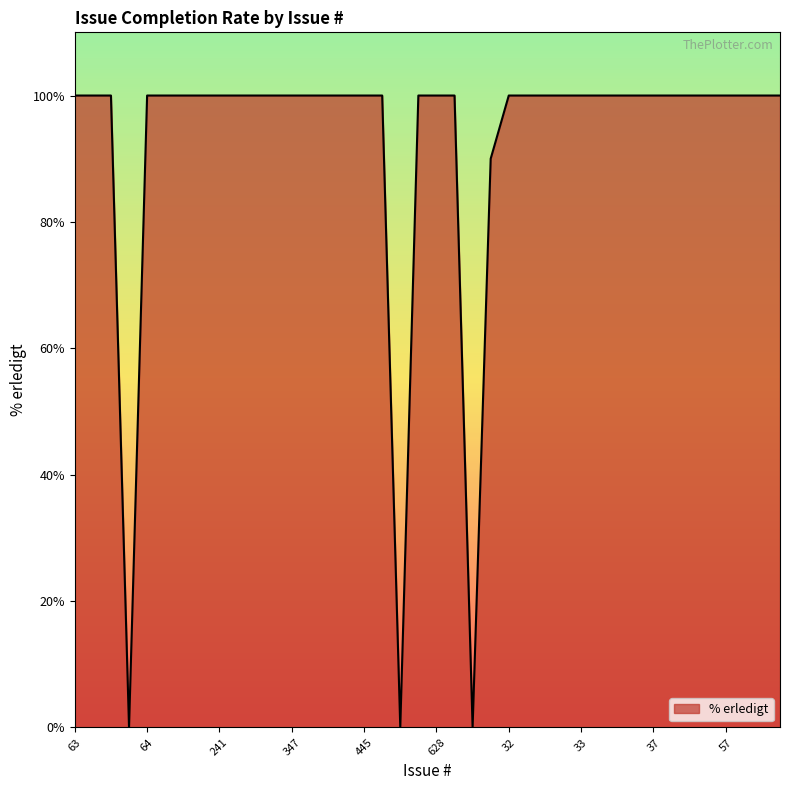

What is the sum of all values?

3690